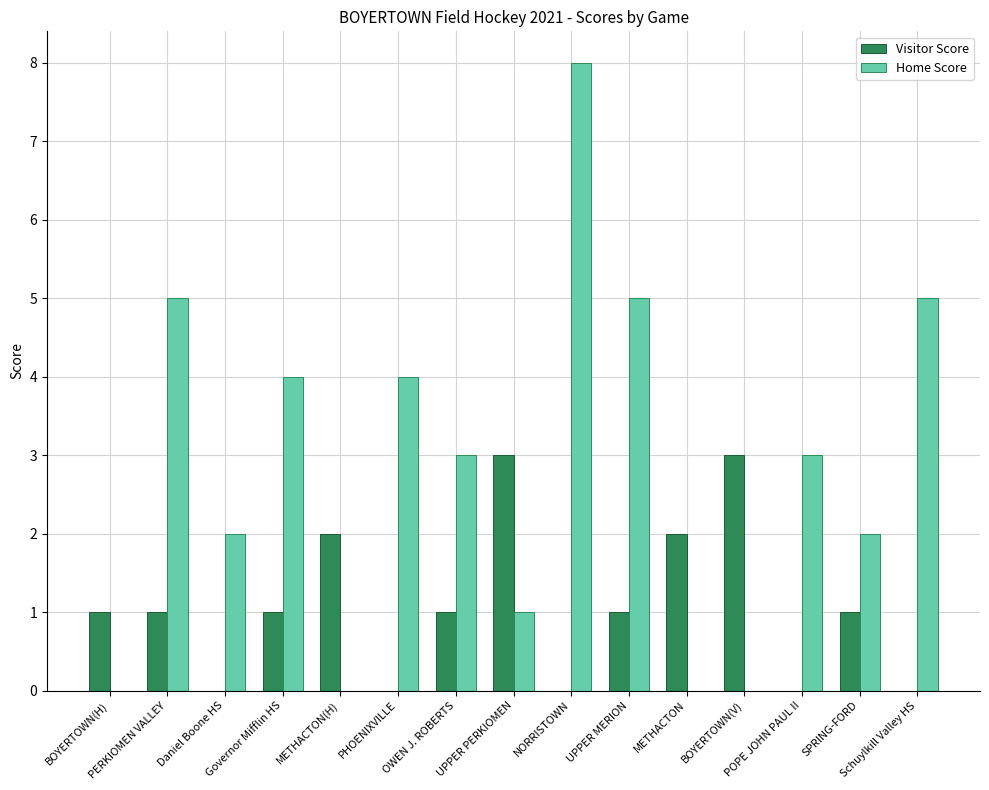

How many groups of bars are there?

15